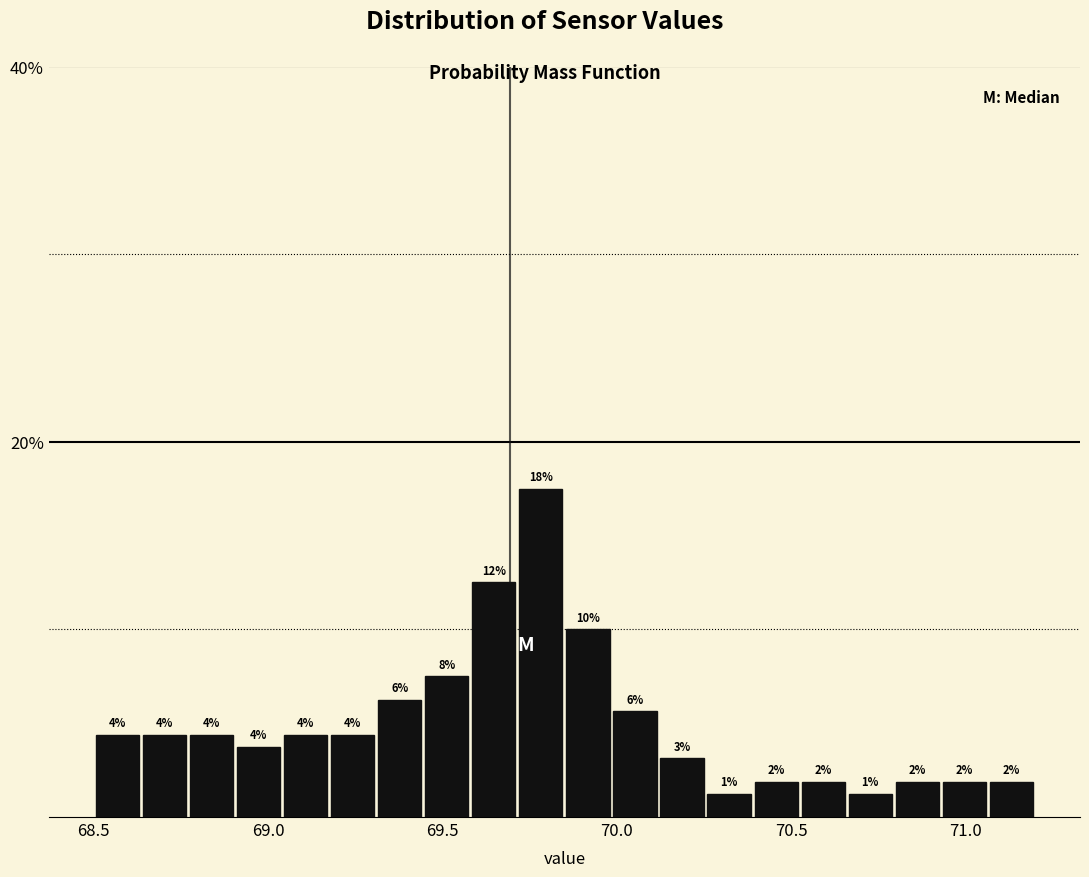

Around what value on the x-axis is the tallest bar? Give the approximate position of its centre, as read against the axis.

69.80